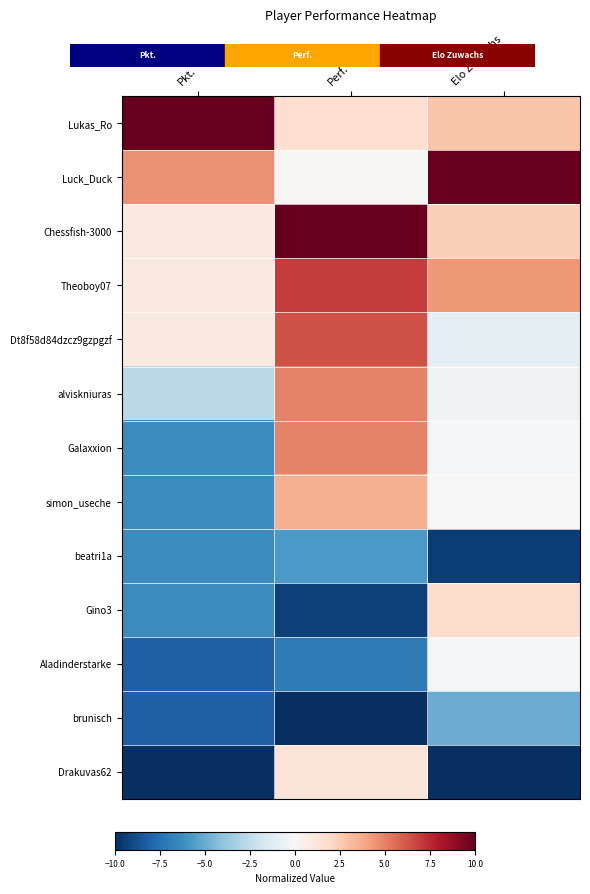

Which has a higher value, Perf. or Pkt.?

Pkt.